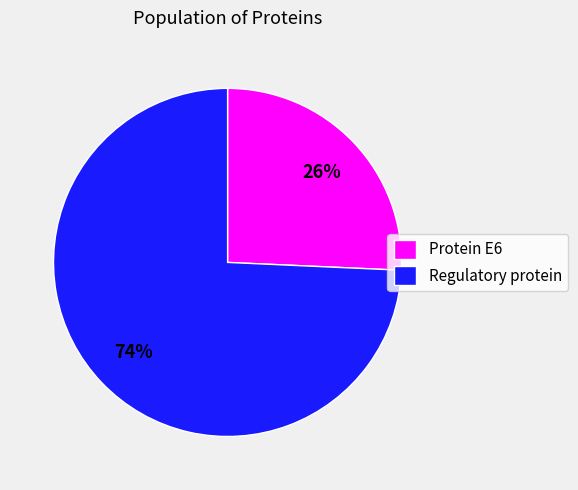

Combined, do Regulatory protein and Protein E6 account for over 50%?

Yes